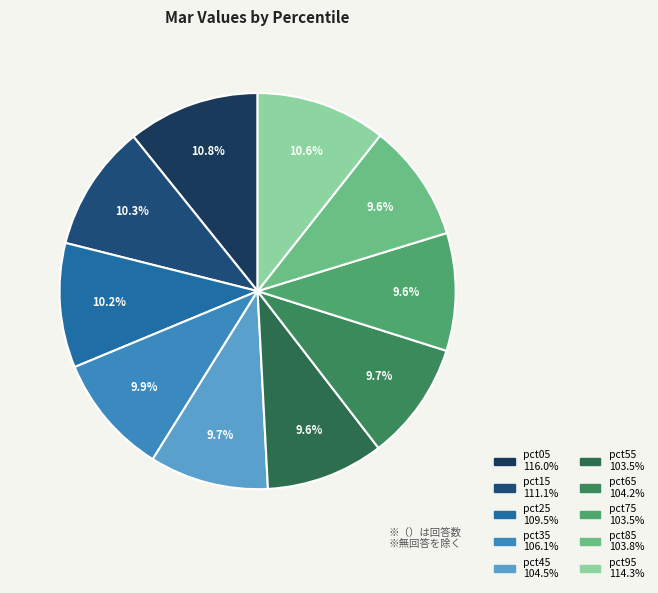

Does pct05 represent more than half of the total?

No